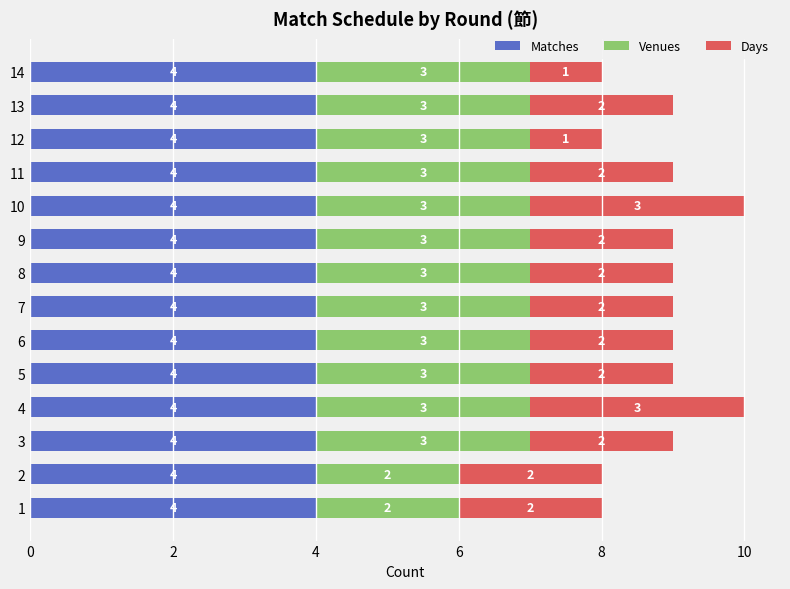

The Matches series shows 4 at 1. True or false?

True